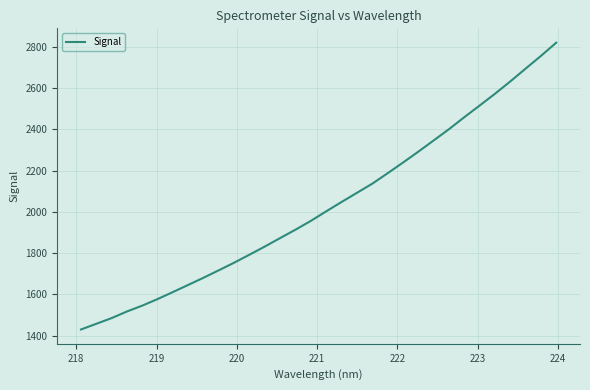

What is the smallest value displayed?

1429.9